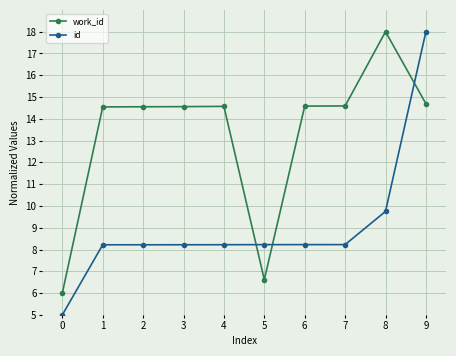

What is the lowest value of the id series?

5.0